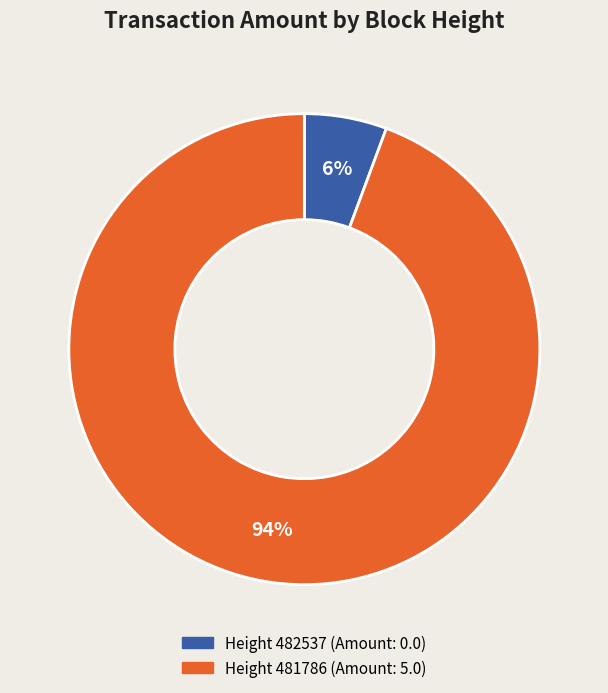

Does any single category account for the majority?

Yes